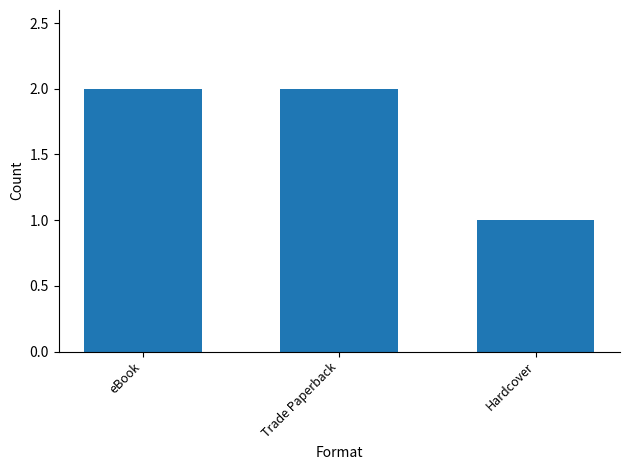

How many values are between 1 and 2?

3